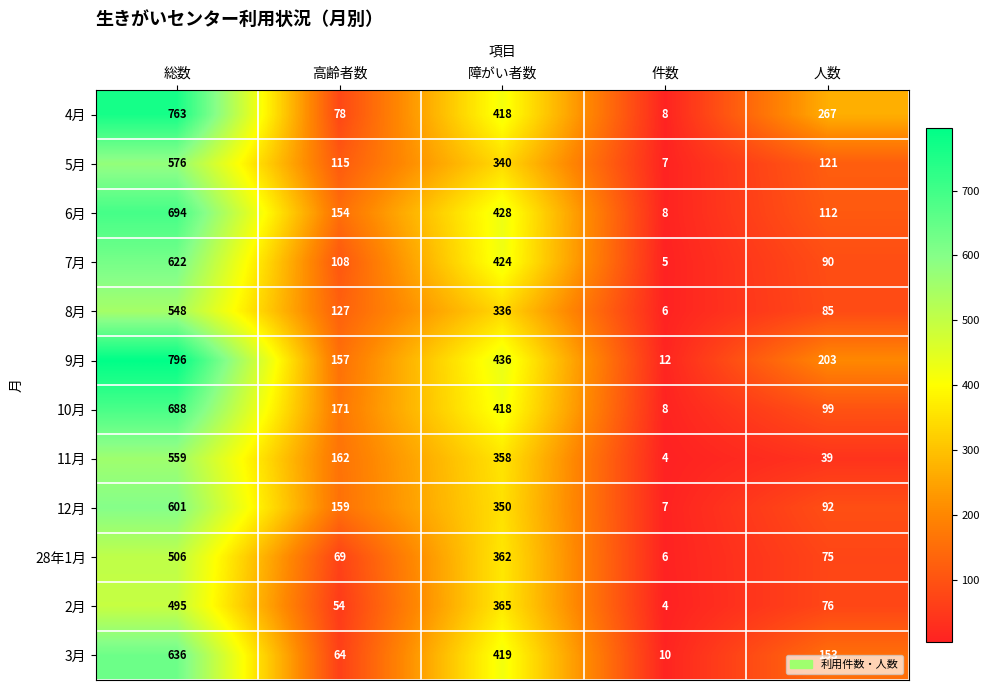

What is the smallest value displayed?

4